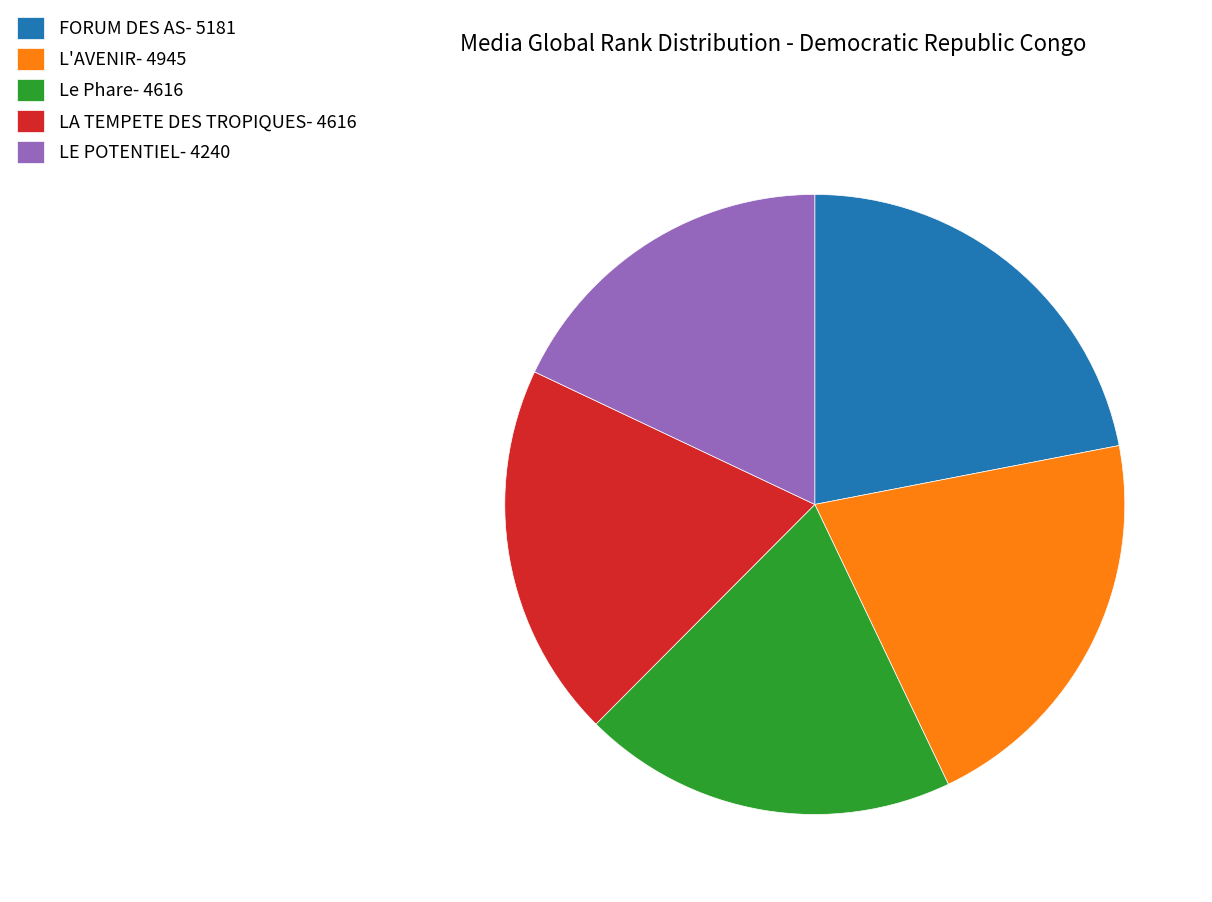

Count the number of slices in the pie.

5